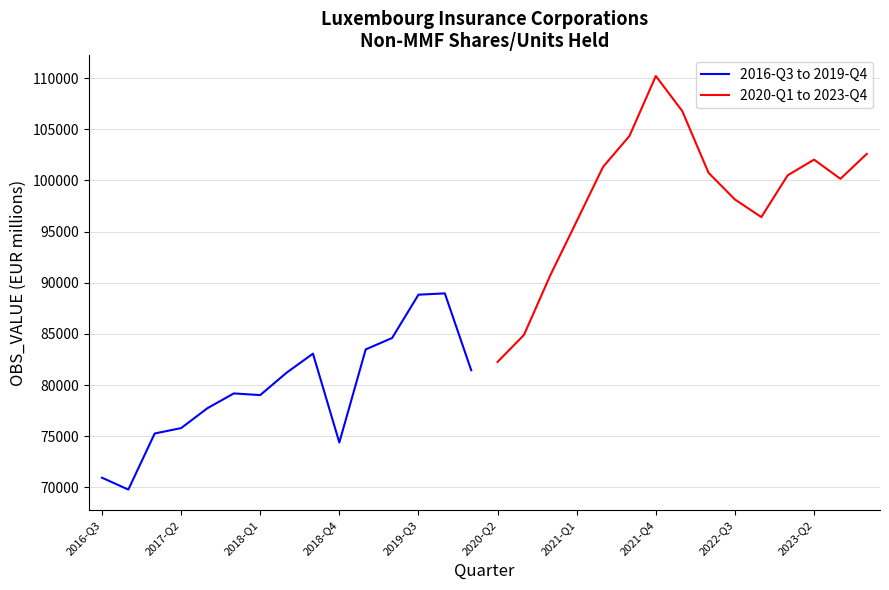

How many lines are shown in the chart?

2